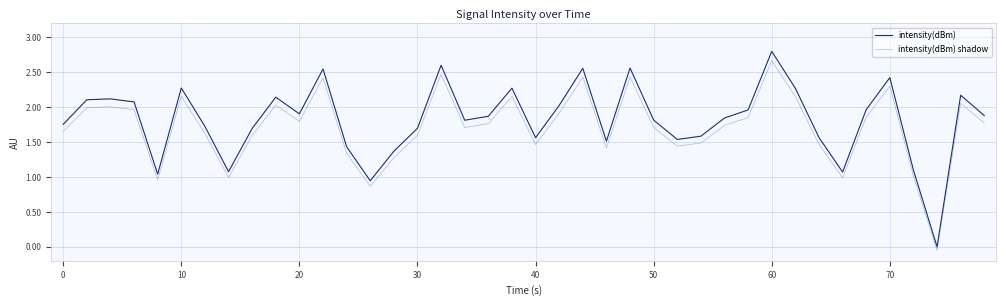

What are all the series names shown in the legend?

intensity(dBm), intensity(dBm) shadow